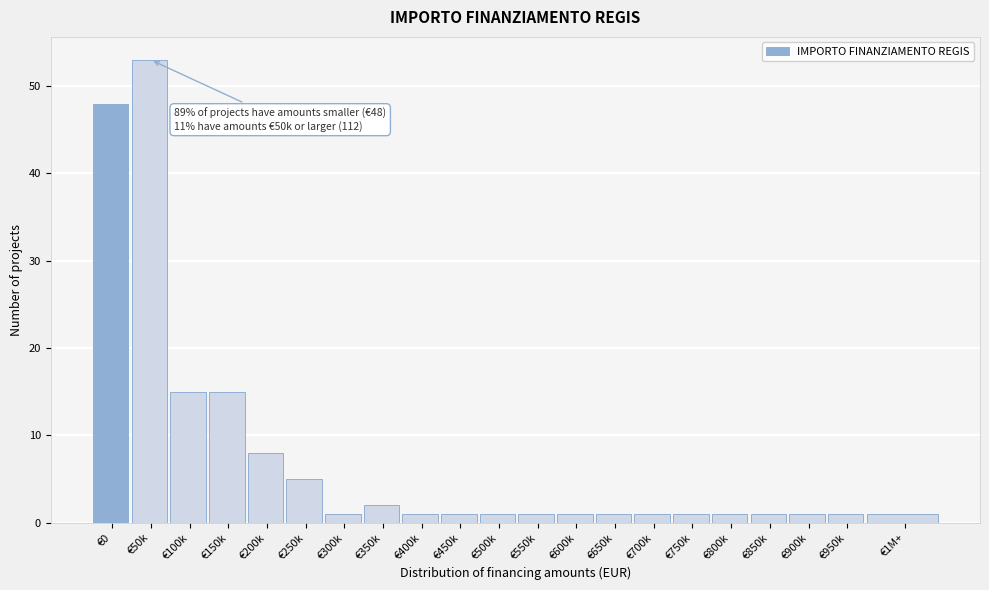

Reading left to right, what are all the values shown in this chart?

€0=48	€50k=53	€100k=15	€150k=15	€200k=8	€250k=5	€300k=1	€350k=2	€400k=1	€450k=1	€500k=1	€550k=1	€600k=1	€650k=1	€700k=1	€750k=1	€800k=1	€850k=1	€900k=1	€950k=1	€1M+=1